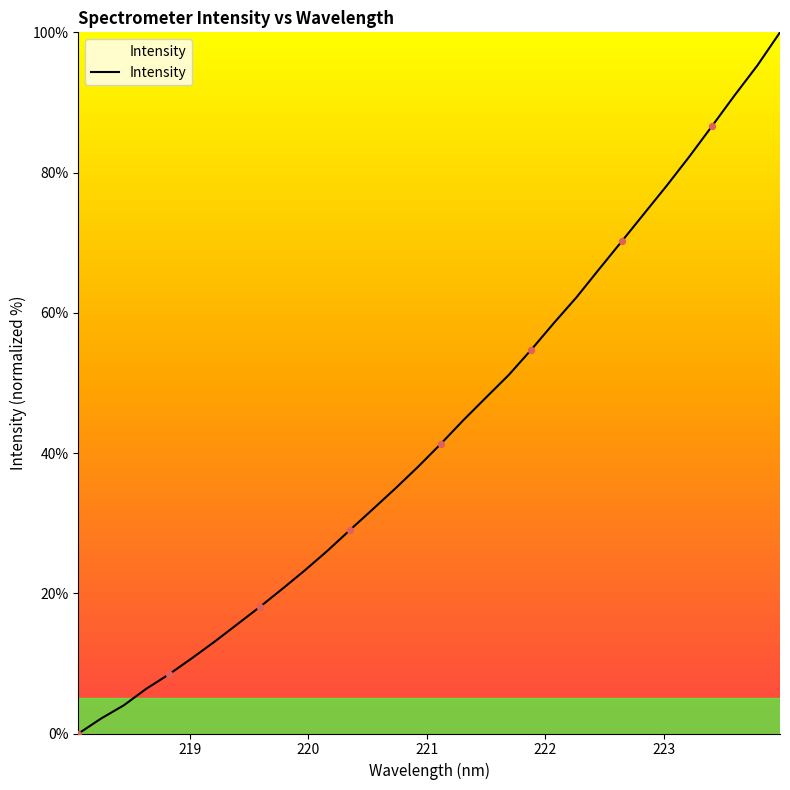

What is the difference between the maximum and minimum values?

100.0